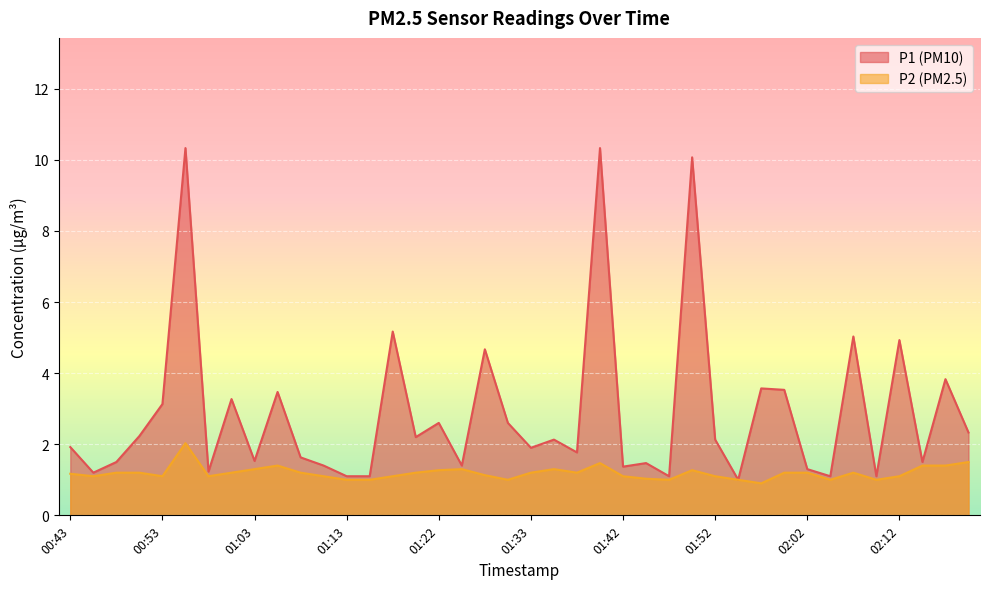

How many data points does each series have?

40